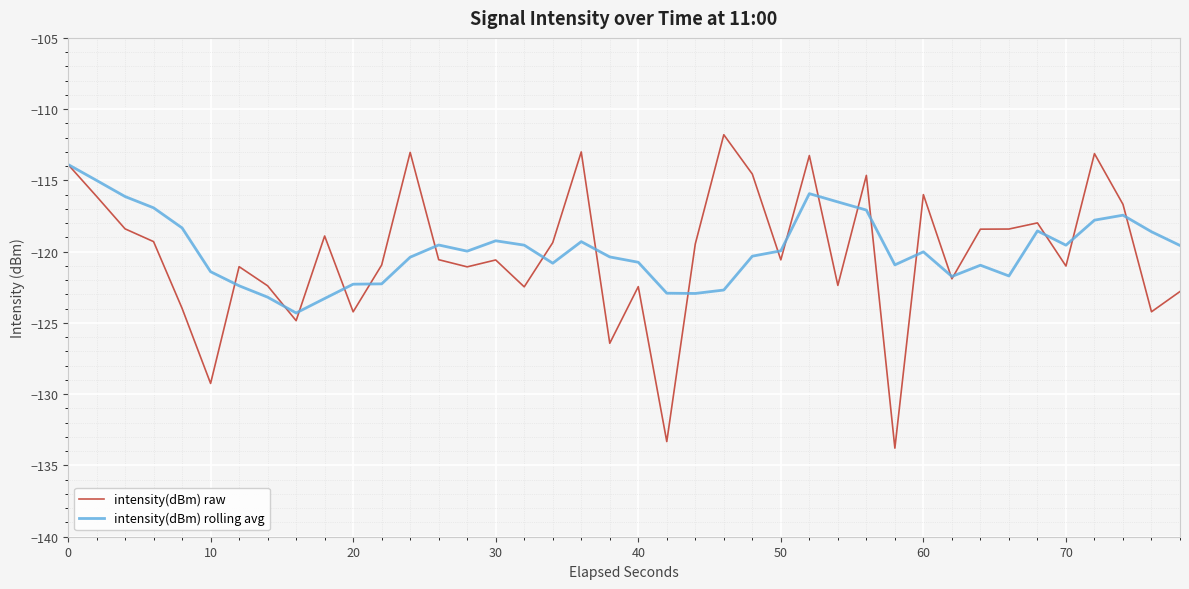

In intensity(dBm) raw, how many points are higher than both neighbors (excluding endpoints)?

12